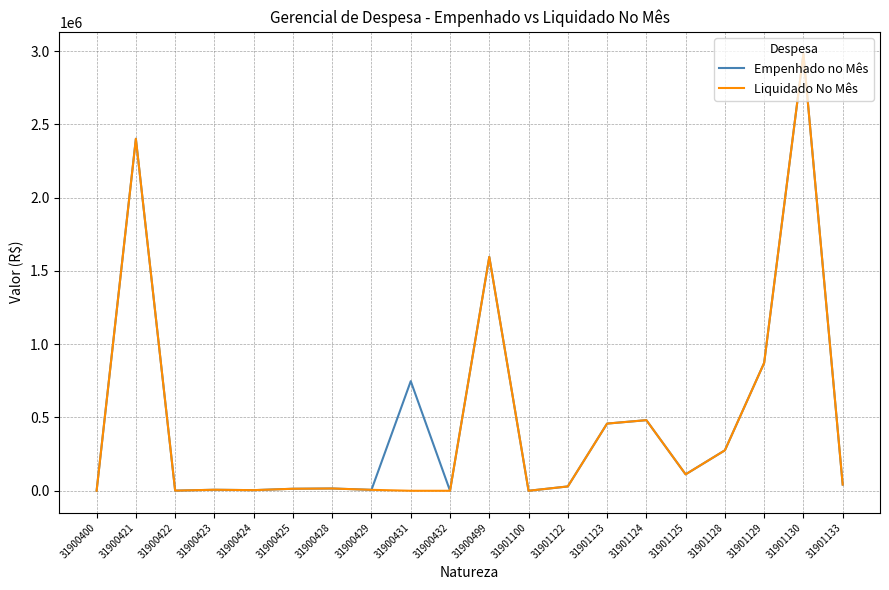

What is the difference between the maximum and minimum values in the Empenhado no Mês series?

2982499.8